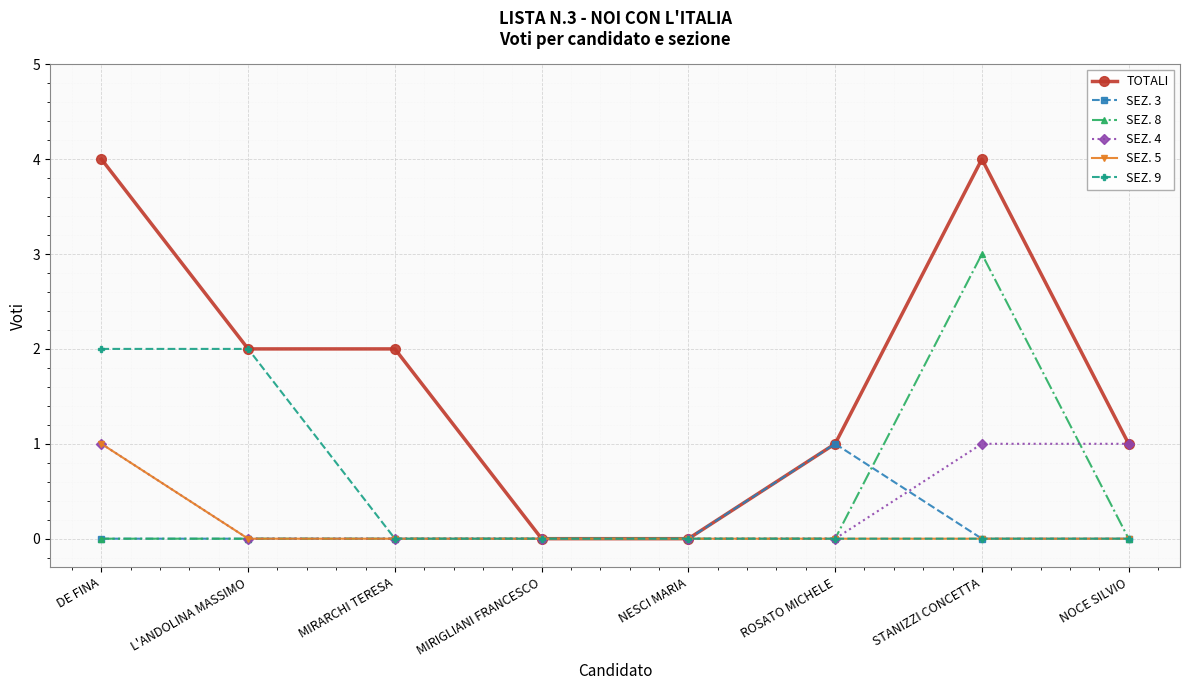

True or false: SEZ. 9 has a value of 1 at MIRIGLIANI FRANCESCO.

False